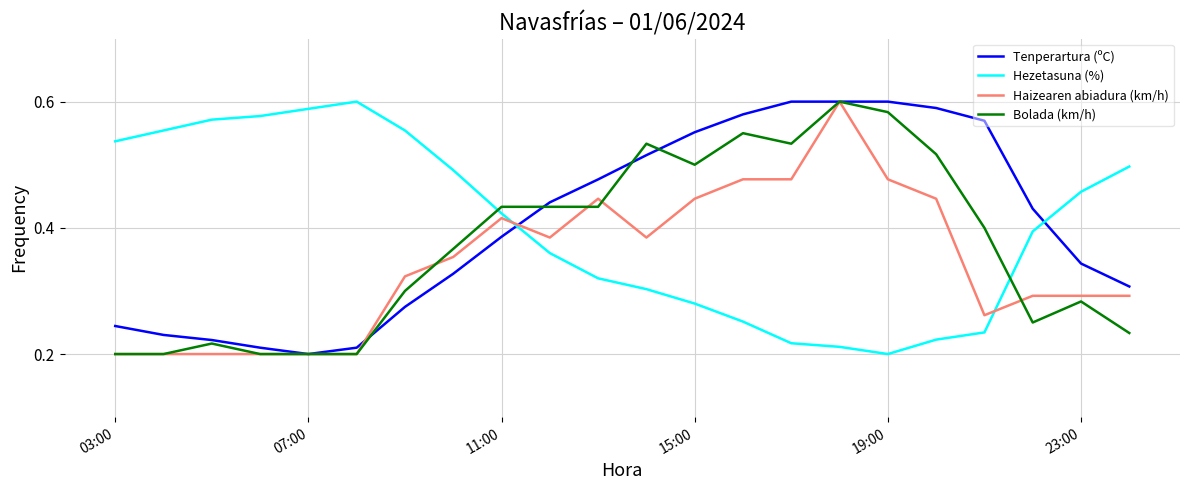

Which series ends up on top after the final intersection of Haizearen abiadura (km/h) and Hezetasuna (%)?

Hezetasuna (%)